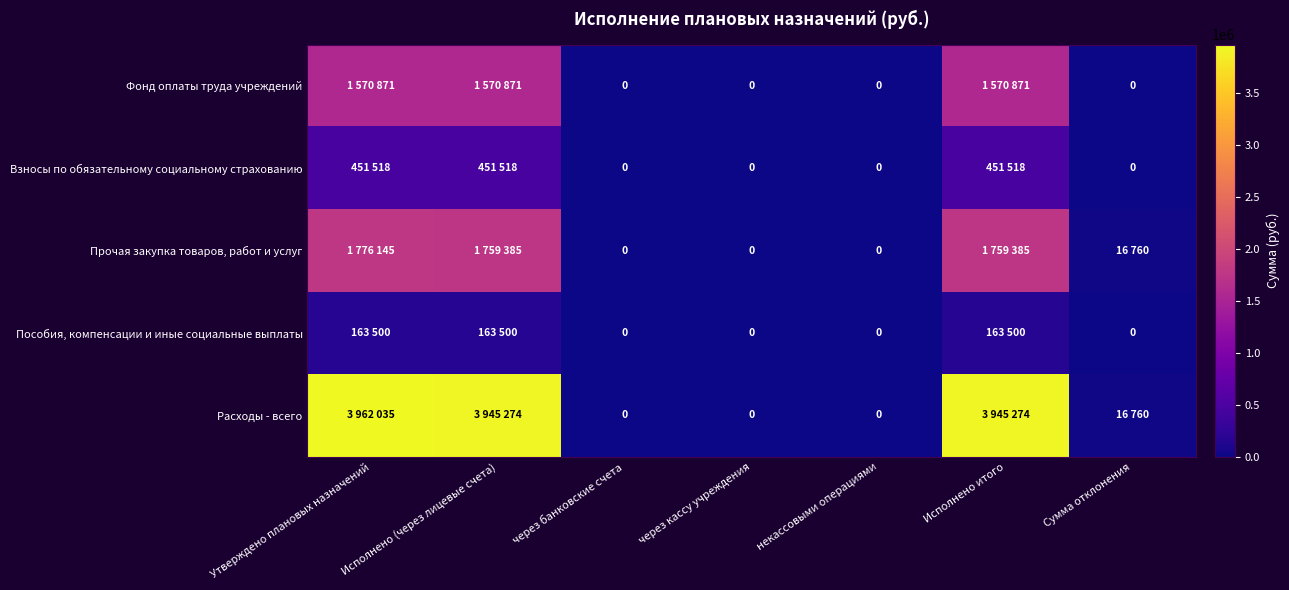

Which series has the widest spread of values?

Расходы - всего